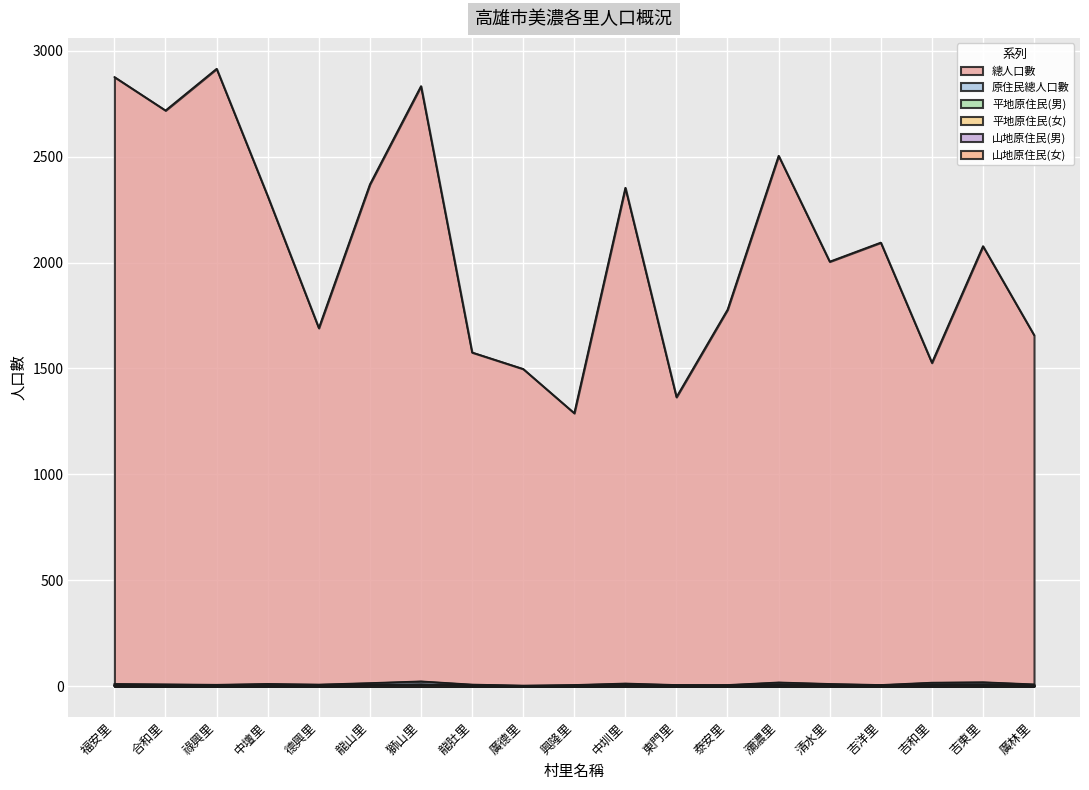

At which category does 山地原住民(男) reach its first local valley?

祿興里